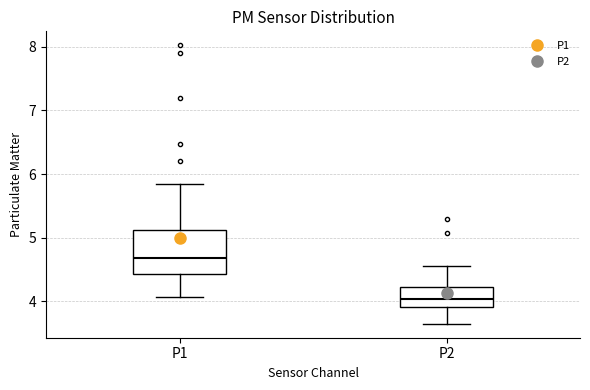

Where does the median line of the box for P1 sit on the y-axis? The values are not printed on the chart, so give them approximately, as read against the axis.

4.7